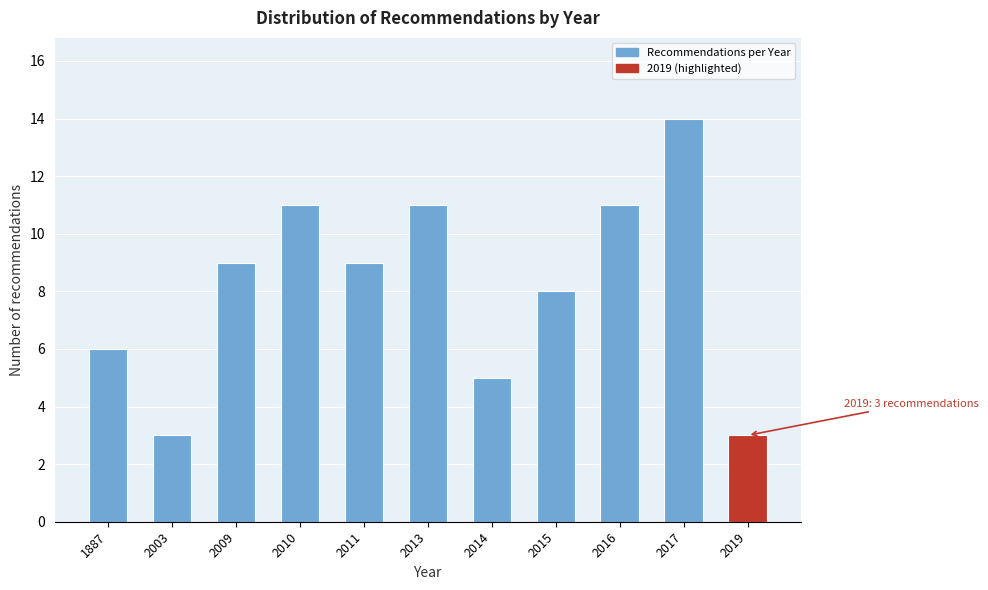

Reading right to left, extract all data points from this chart.

3	14	11	8	5	11	9	11	9	3	6